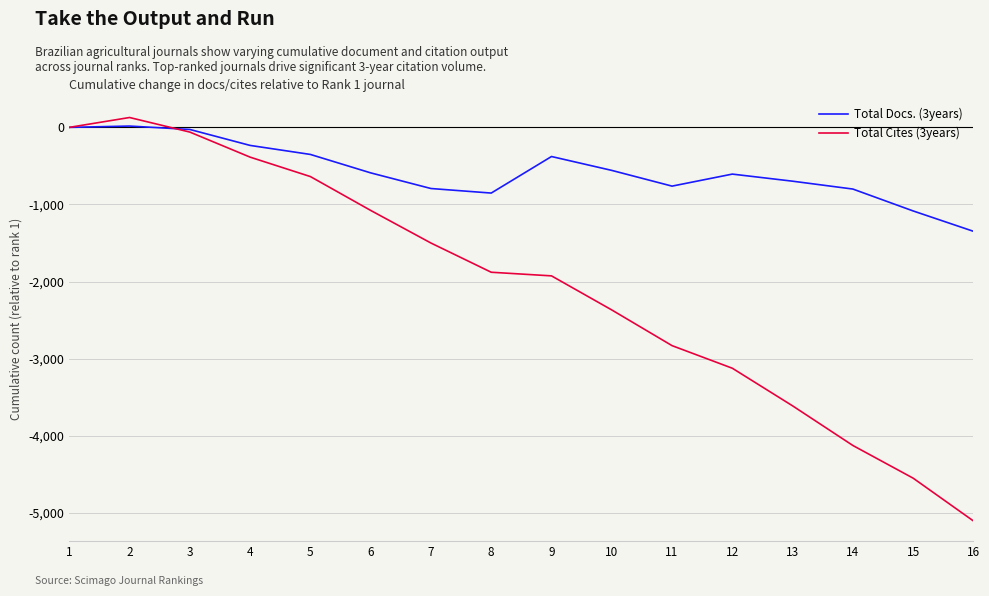

At which category is the sum across all series the highest?

2